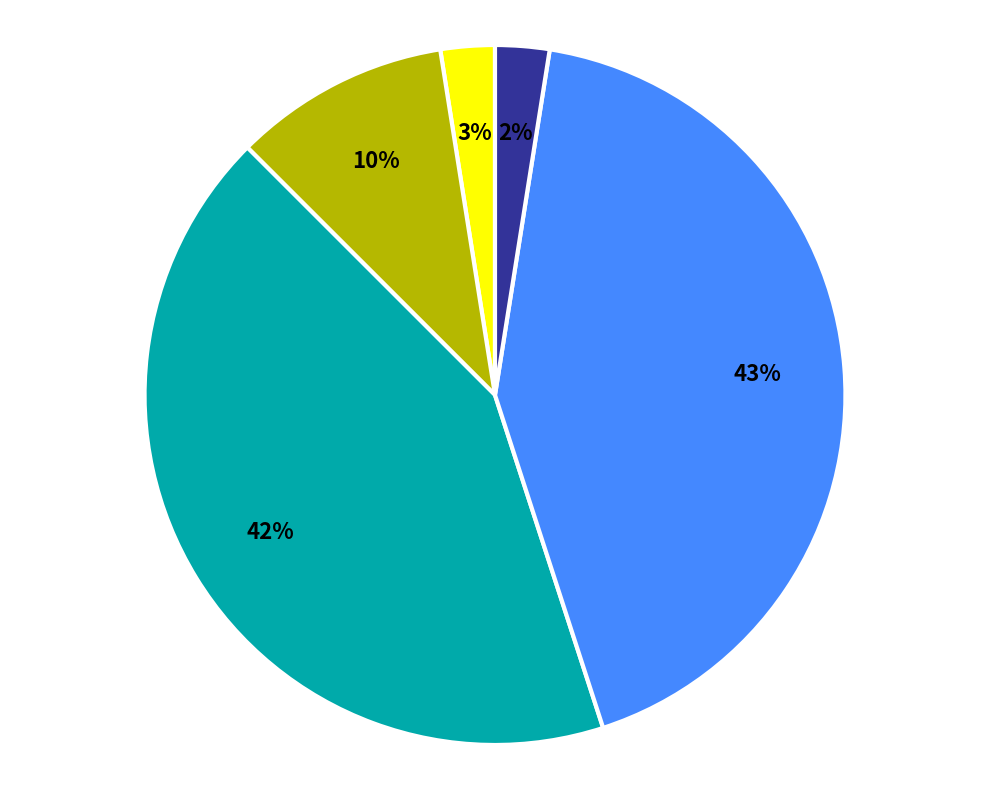

How many slices are in this pie chart?

5